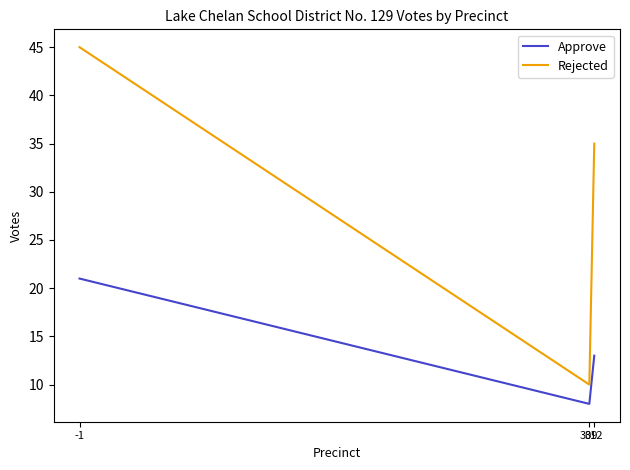

Rank the series at 312 from highest to lowest value.

Rejected, Approve